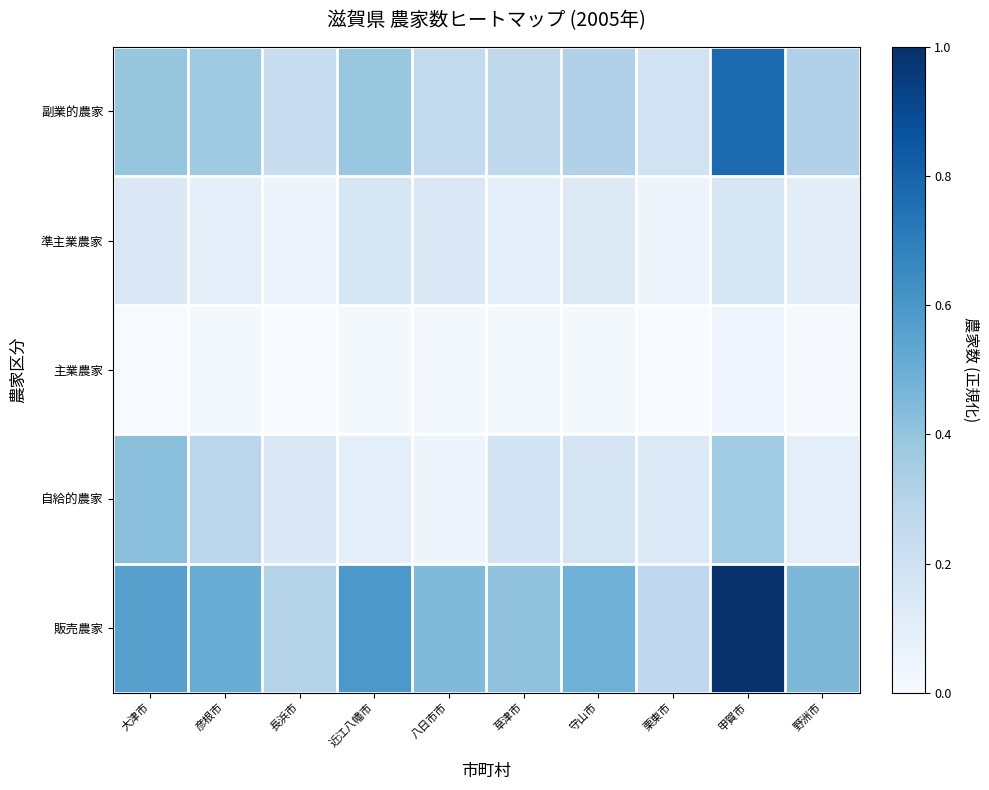

At how many categories does at least one series exceed 0?

10